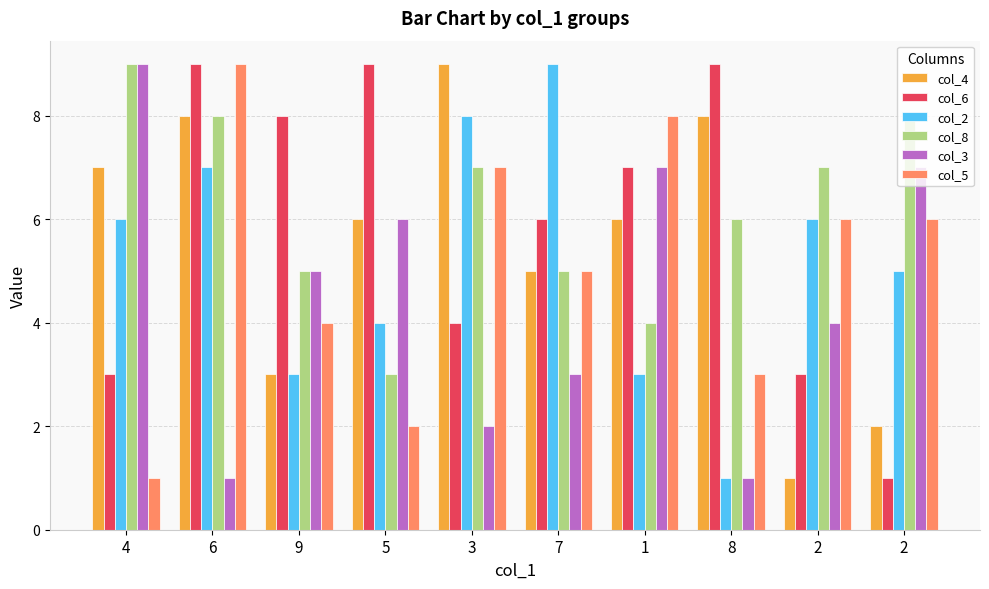

Does the chart contain any negative values?

No